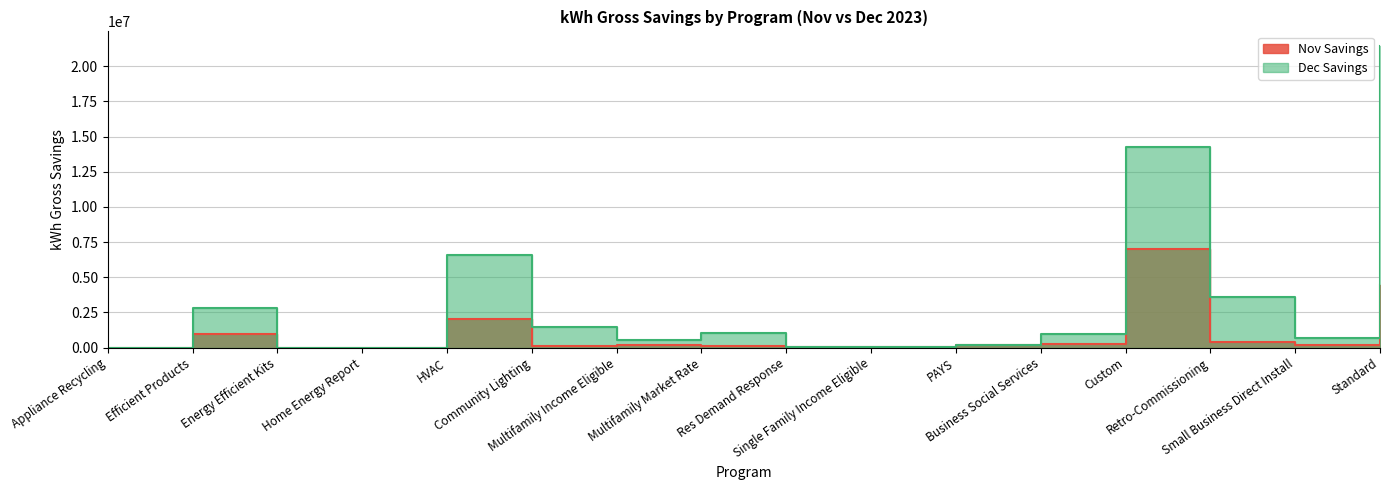

Does the chart have visible grid lines?

Yes